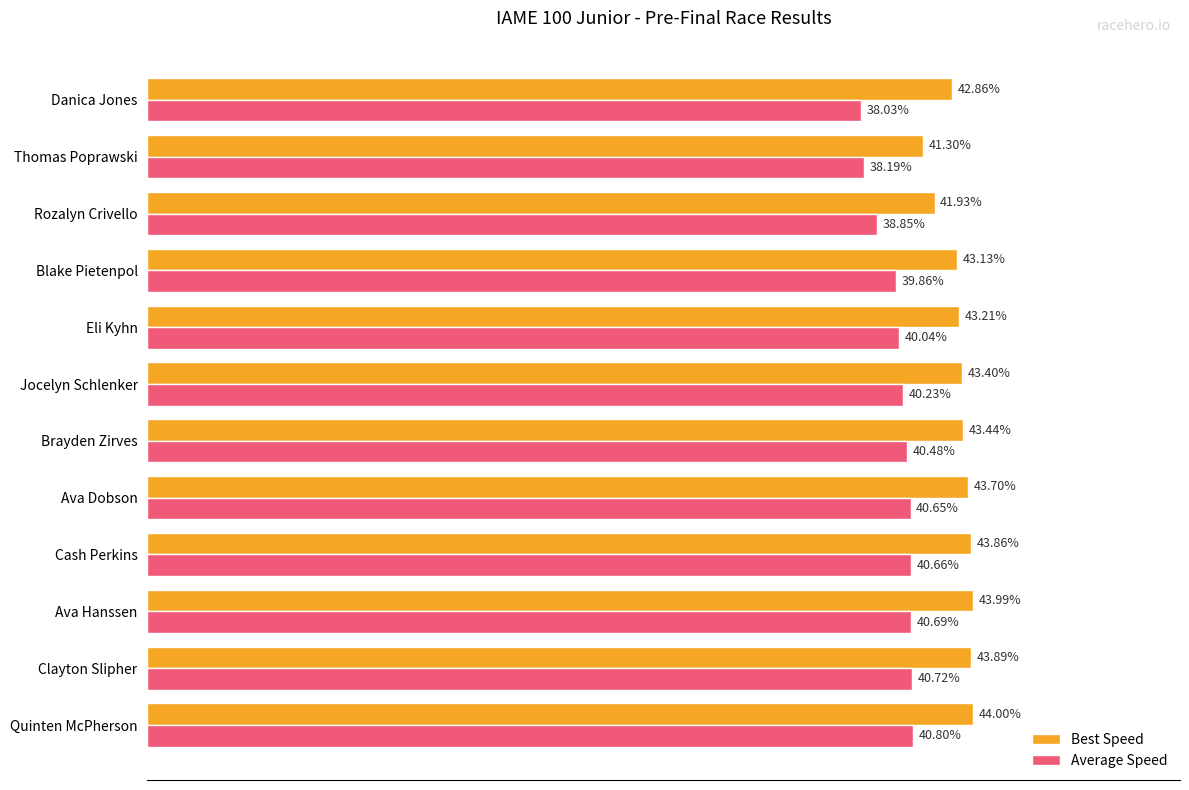

Rank the categories by Average Speed value from lowest to highest.

Danica Jones, Thomas Poprawski, Rozalyn Crivello, Blake Pietenpol, Eli Kyhn, Jocelyn Schlenker, Brayden Zirves, Ava Dobson, Cash Perkins, Ava Hanssen, Clayton Slipher, Quinten McPherson